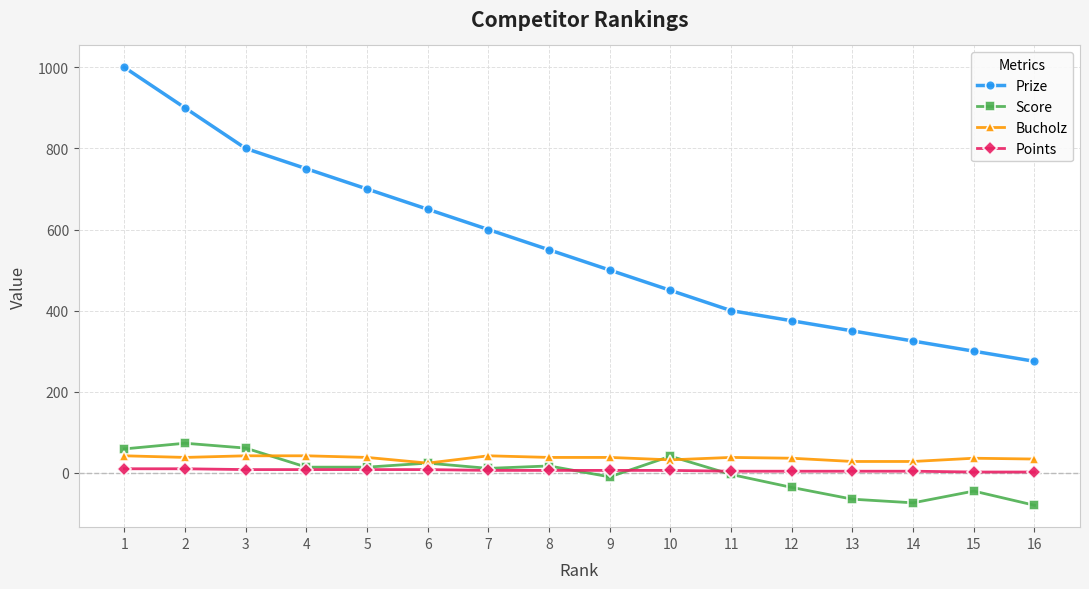

Which series changed the most between 1 and 7?

Prize